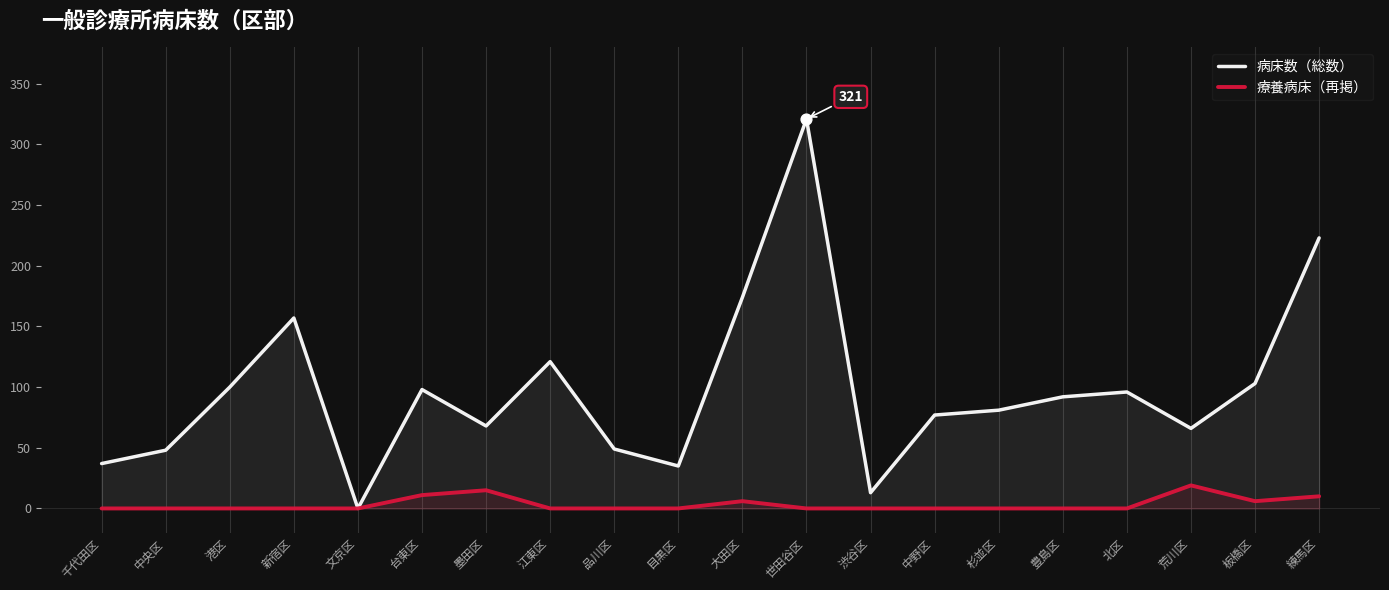

Is the value of 療養病床（再掲） at 千代田区 greater than the value of 病床数（総数） at 千代田区?

No